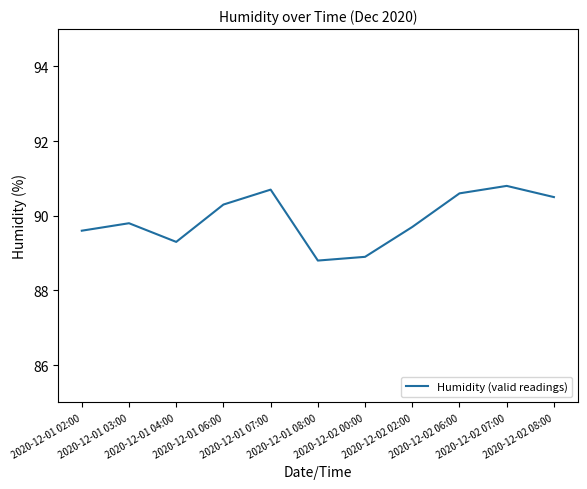

Which category has the highest value across all series?

2020-12-02 07:00